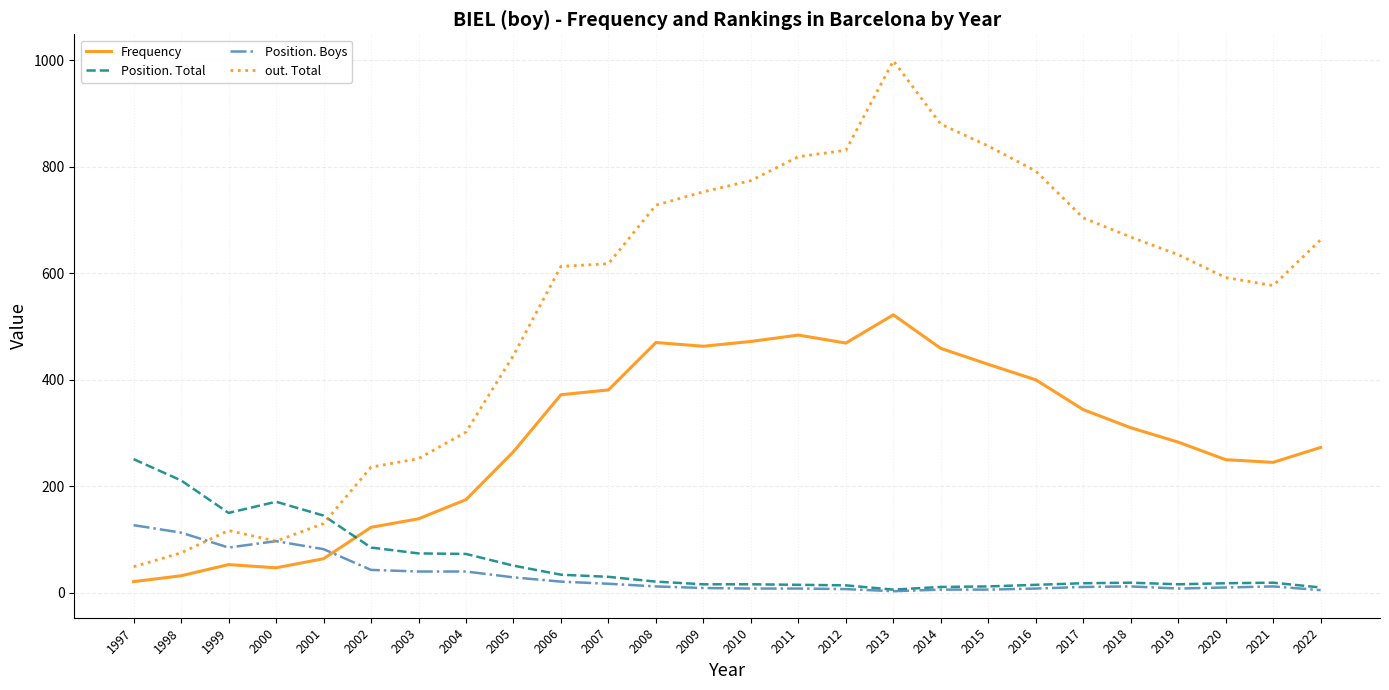

Where is the first local maximum for Position. Total?

2000